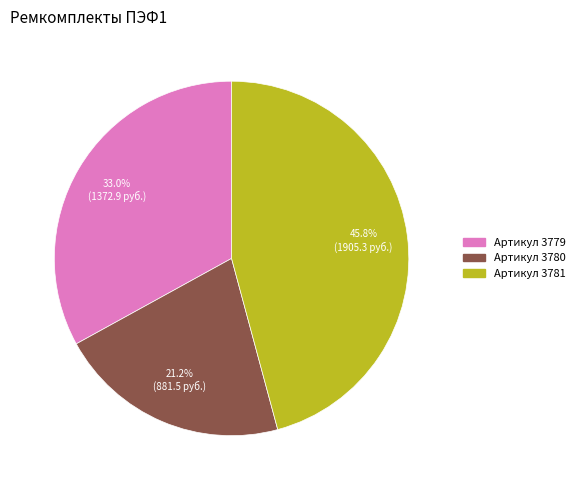

To the nearest percent, what is the average slice percentage?

33%